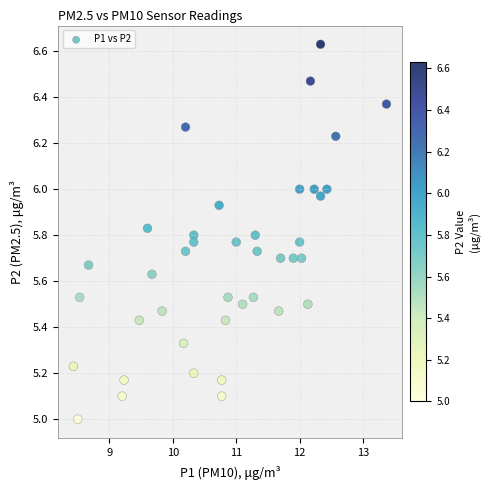

What is the range of X values (max minus min)?

4.9